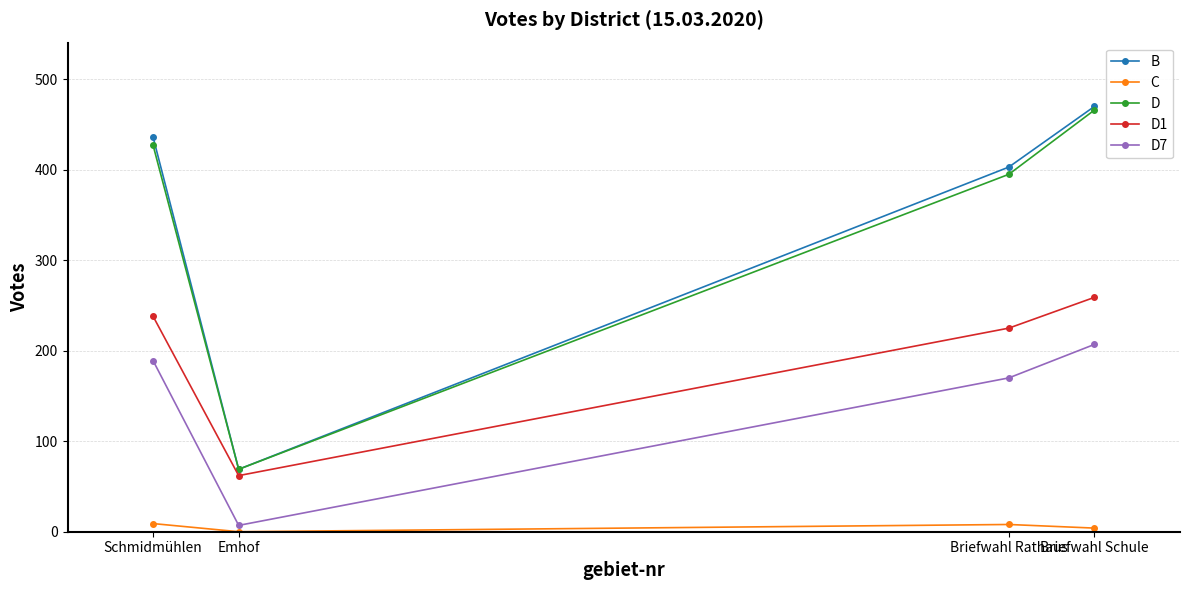

How many data points in D7 are less than 189?

2